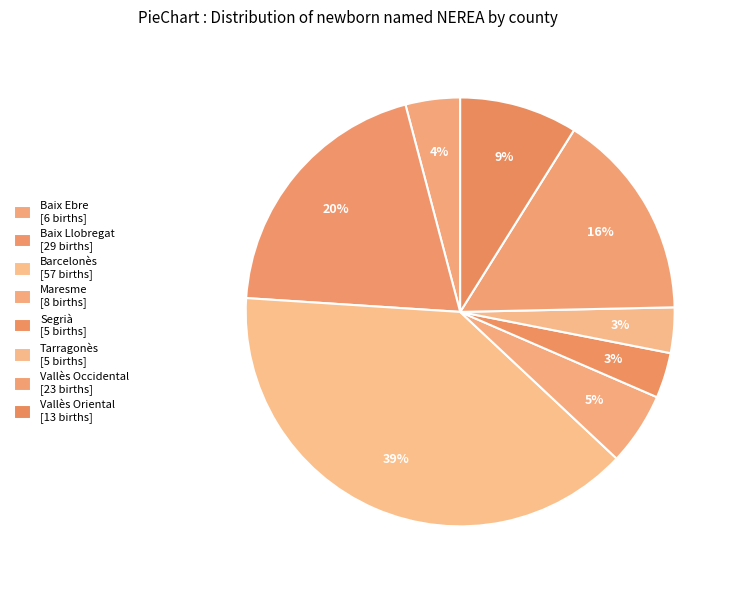

How many slices are in this pie chart?

8